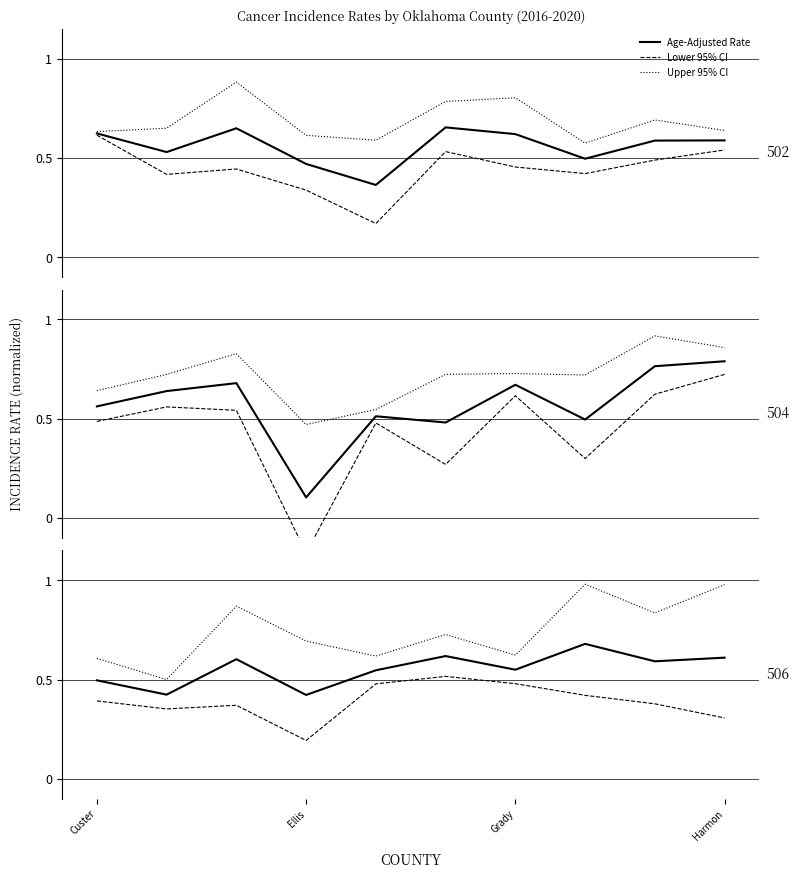

What is the label of the 3rd point from the left?

Grady